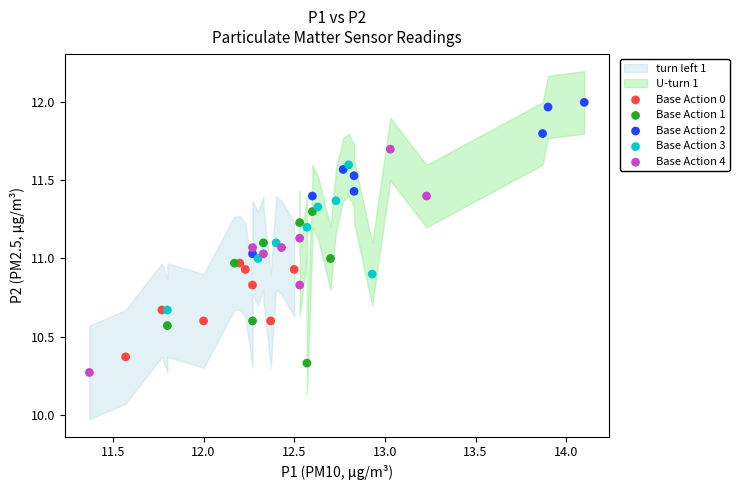

Which series has the widest spread of Y values?

Base Action 4